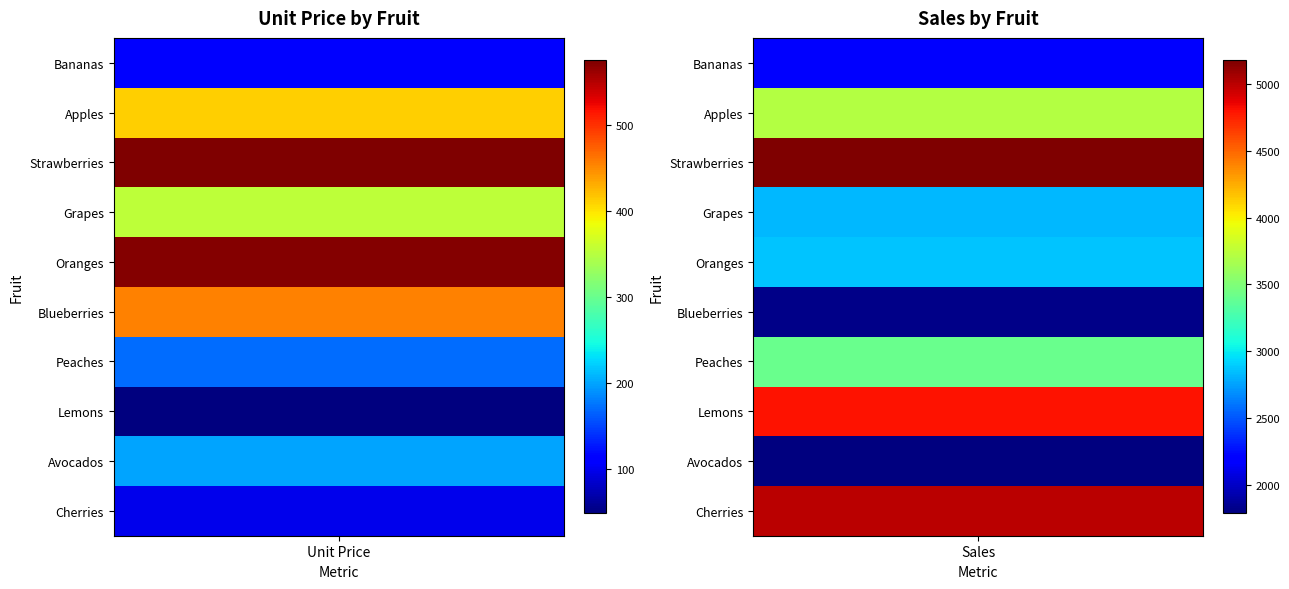

Is it true that Strawberries equals 7375.2 at 1?

False